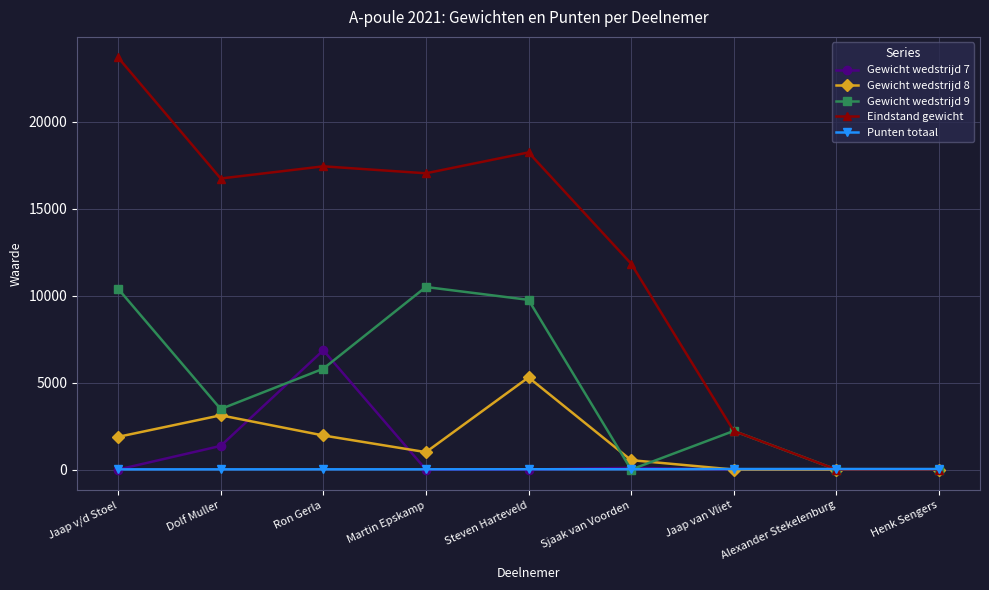

True or false: Eindstand gewicht has more than 0 interior local peaks.

True